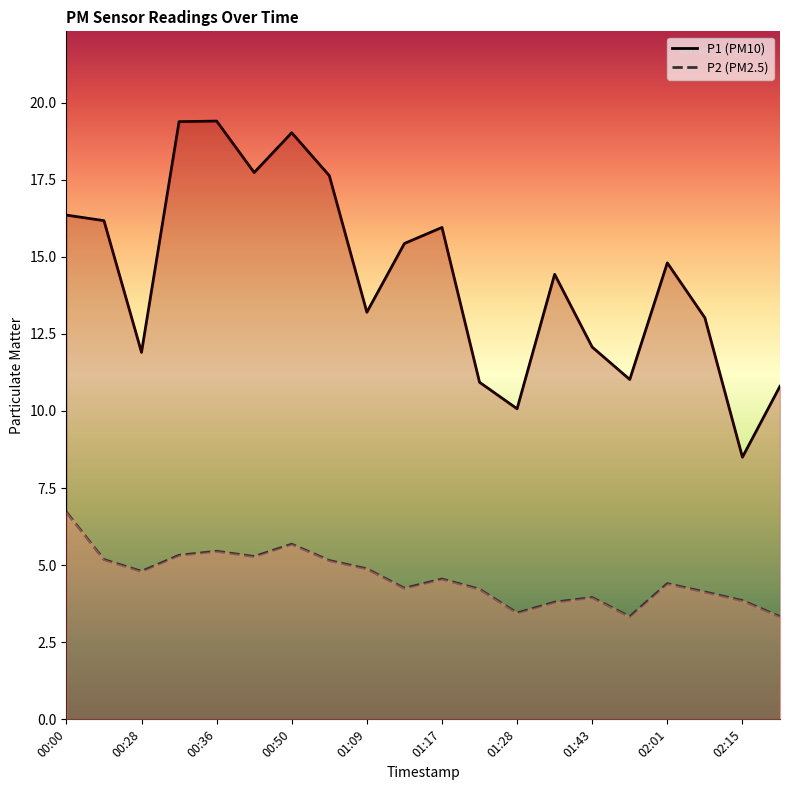

True or false: P2 and P1 cross at least once.

False